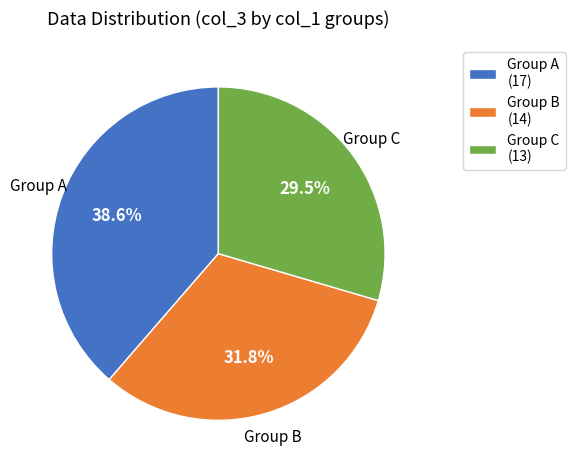

Between Group C (13) and Group A (17), which is larger?

Group A (17)